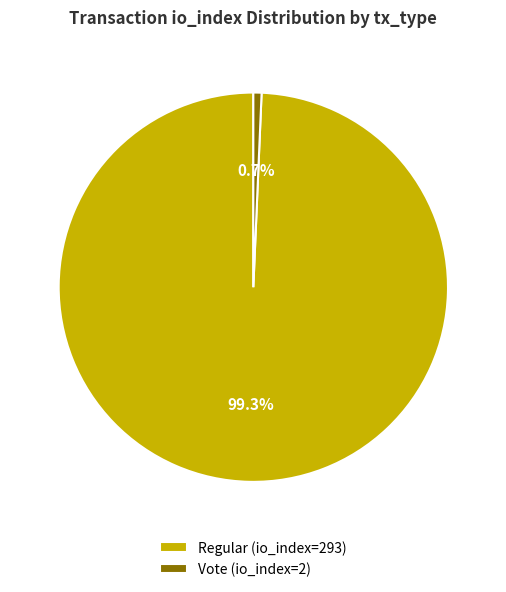

Rank the categories by value from highest to lowest.

Regular (io_index=293), Vote (io_index=2)